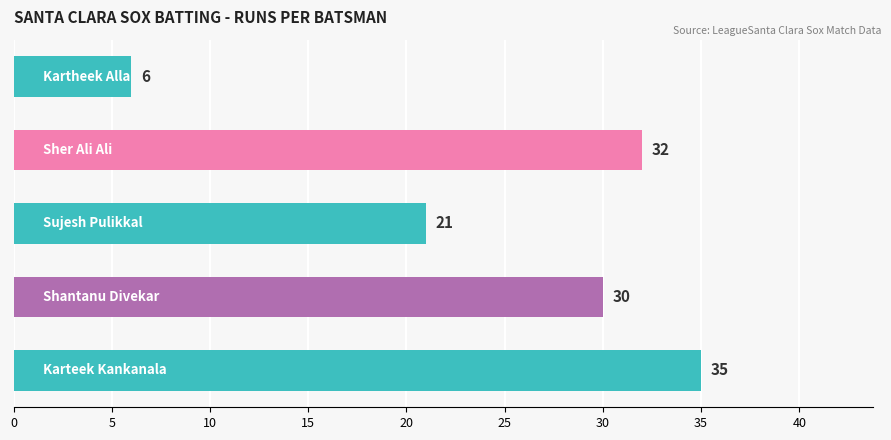

What is the greatest value displayed?

35